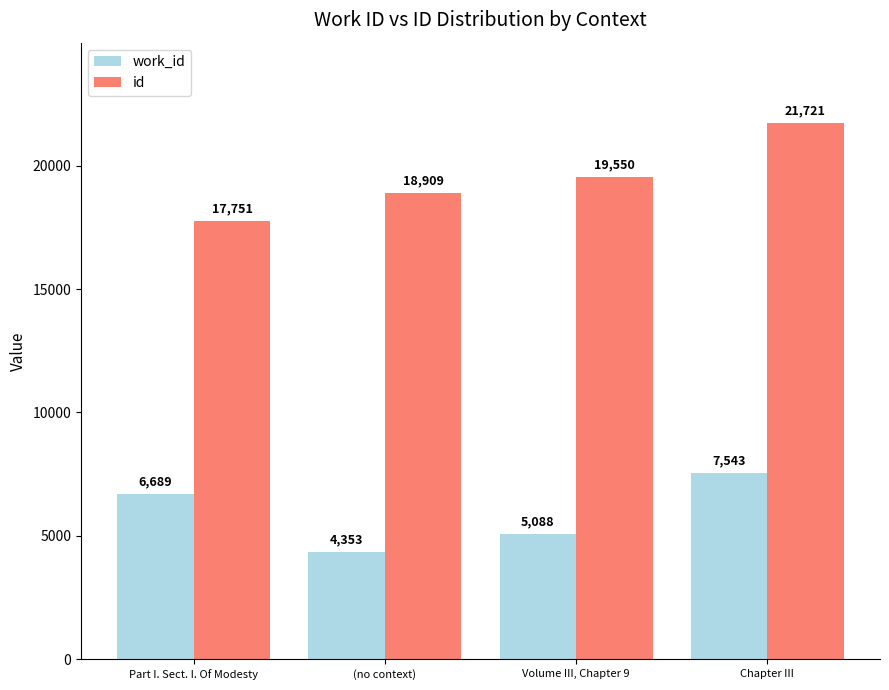

What is the smallest value displayed?

4353